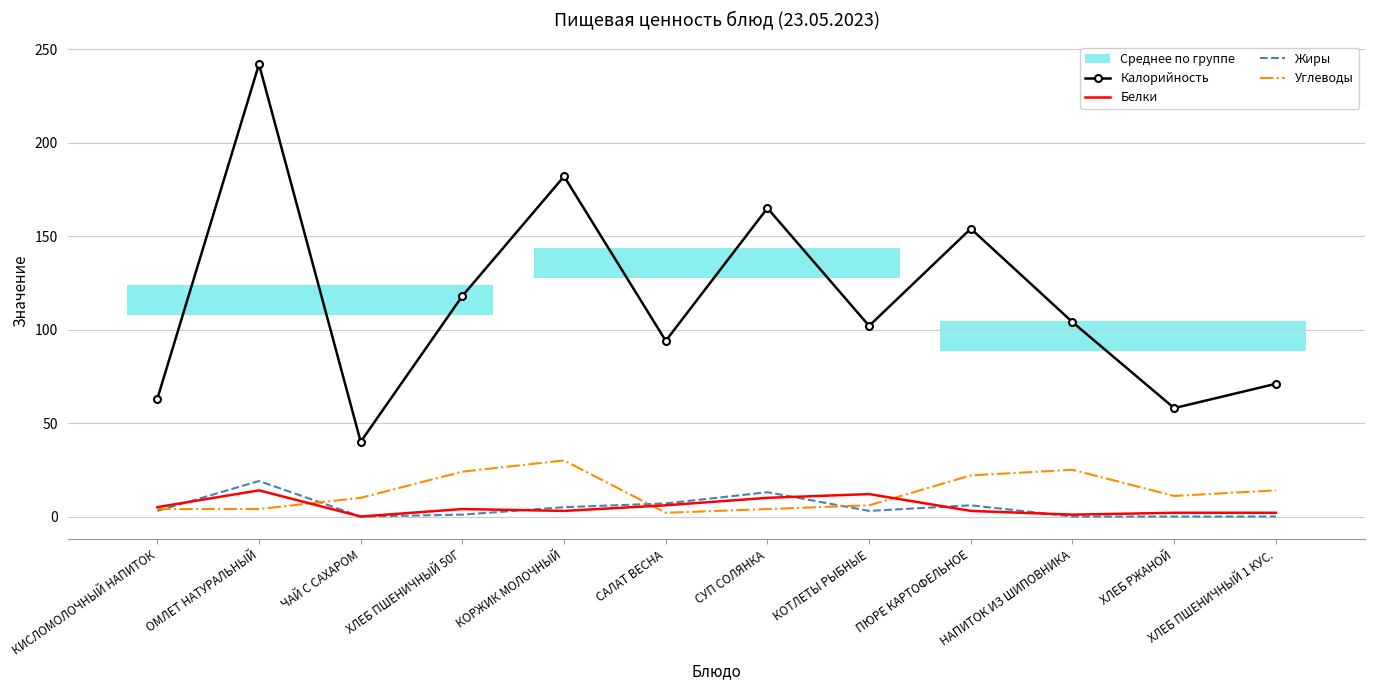

At which label does Углеводы reach its peak?

КОРЖИК МОЛОЧНЫЙ